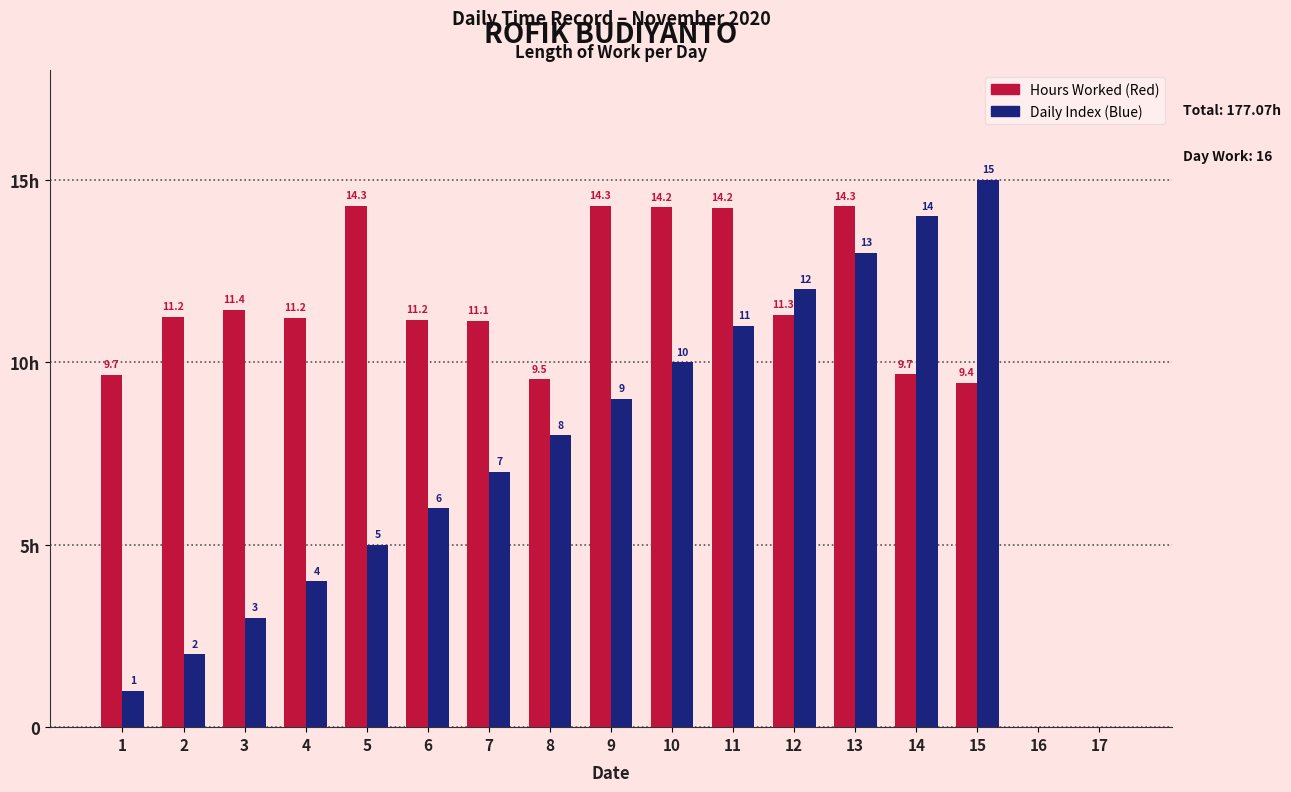

Rank the series by their maximum value, from lowest to highest.

Hours Worked (Red), Daily Index (Blue)